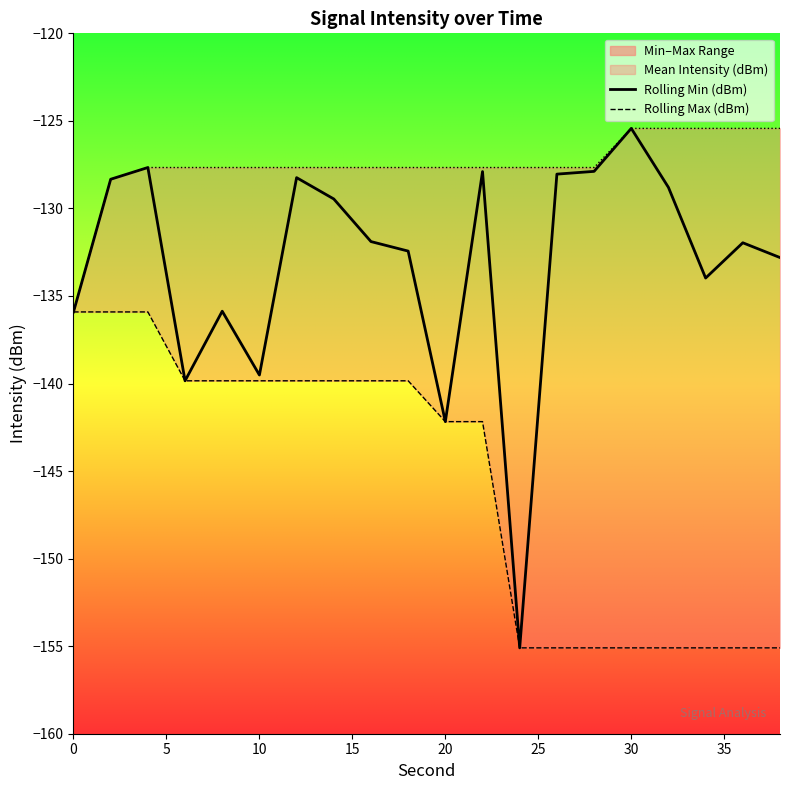

Rank the series by their maximum value, from highest to lowest.

Mean Intensity (dBm), Rolling Max (dBm), Rolling Min (dBm)